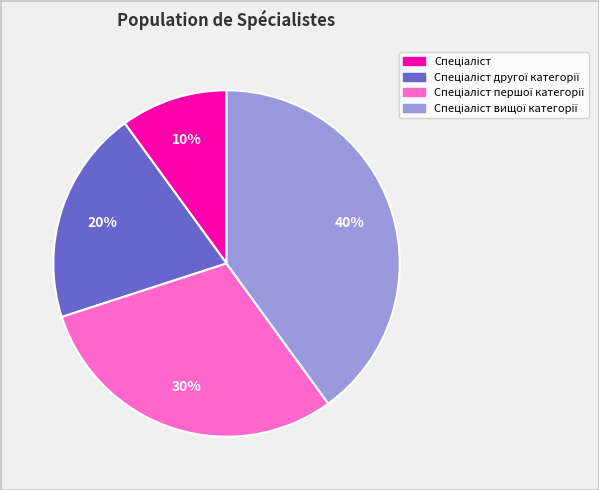

Count the number of slices in the pie.

4